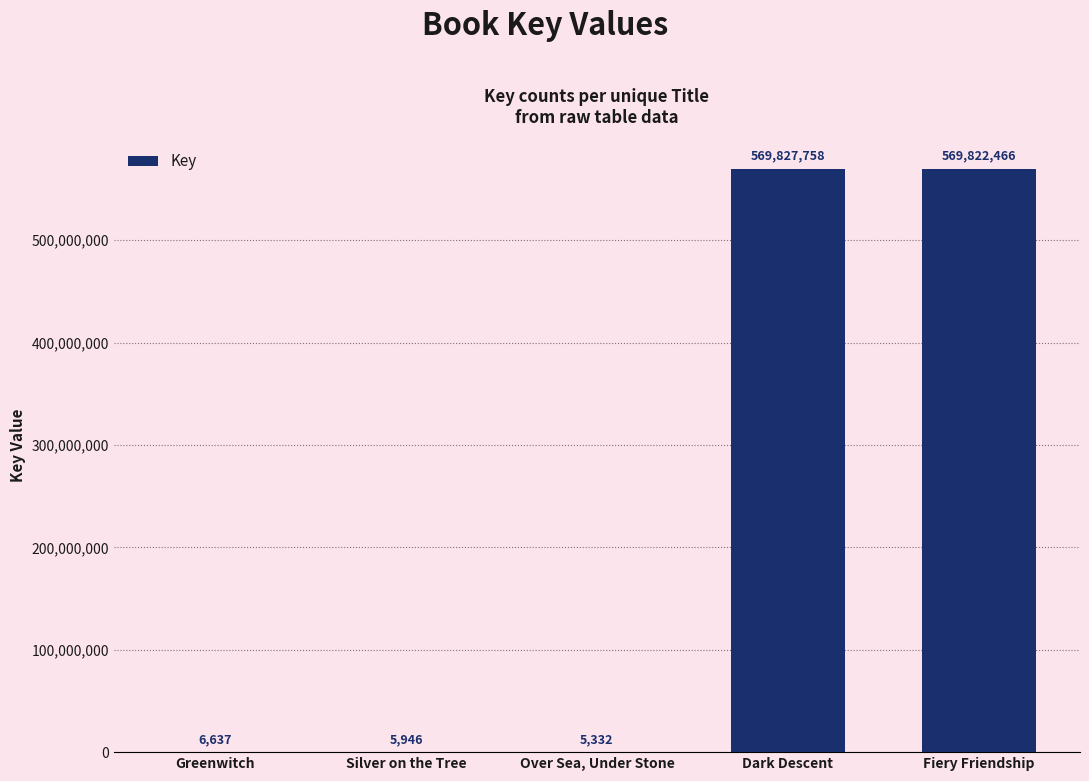

What is the sum of the values at Fiery Friendship and Greenwitch?

569829103